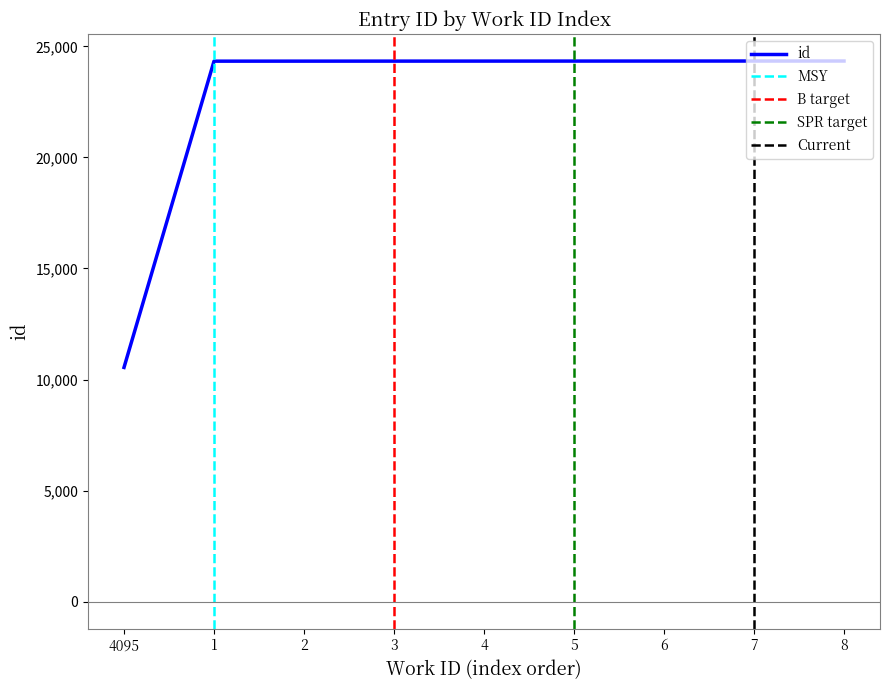

The value of id at 4 is 24335. True or false?

True